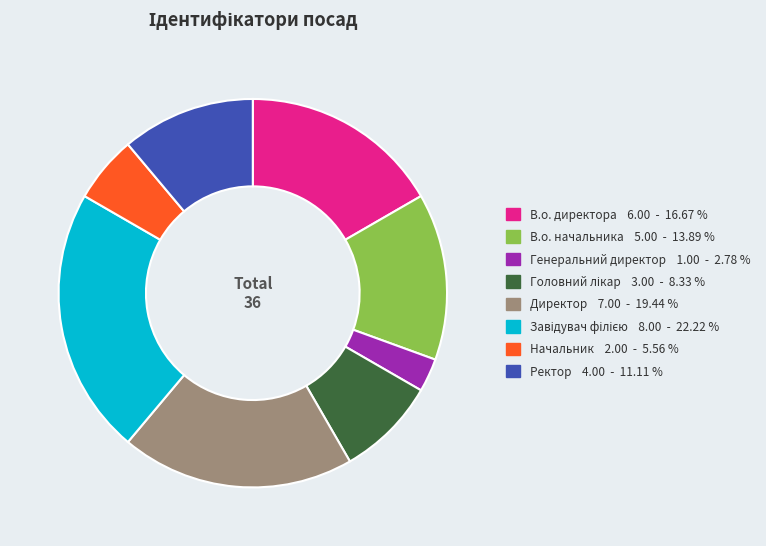

Approximately how many times larger is the value at Генеральний директор compared to Начальник?

0.5